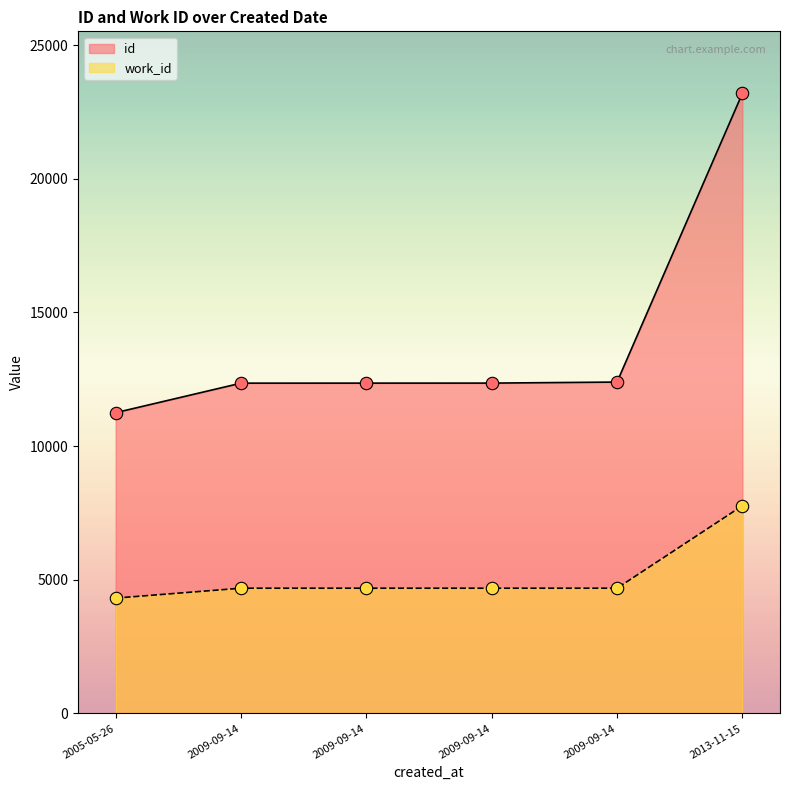

Which series has the largest total across all categories?

id